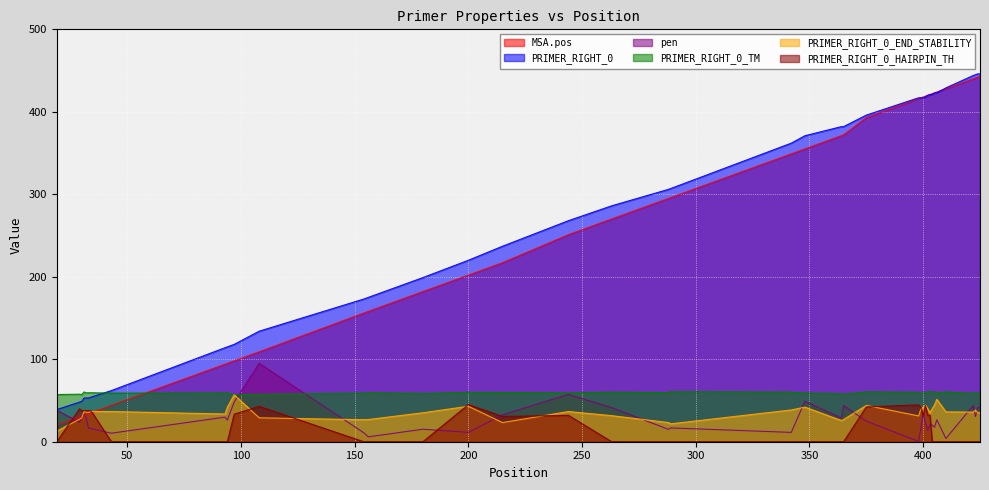

True or false: PRIMER_RIGHT_0 has a value of 567.8 at 400.

False